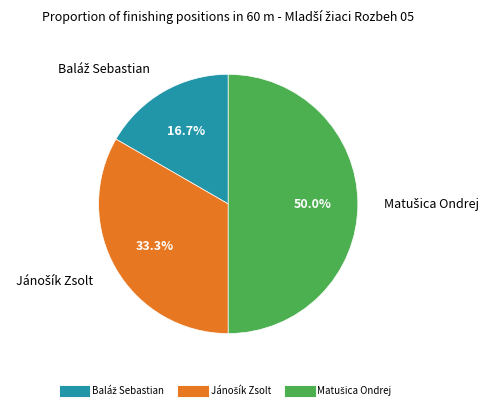

How many segments does this pie chart have?

3